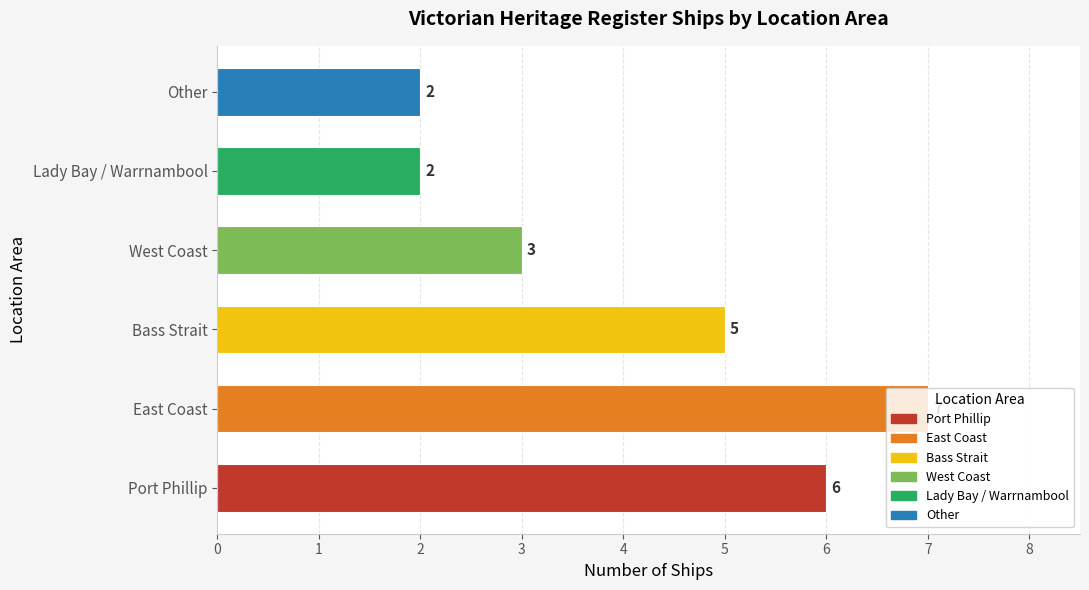

Are the bars horizontal?

Yes